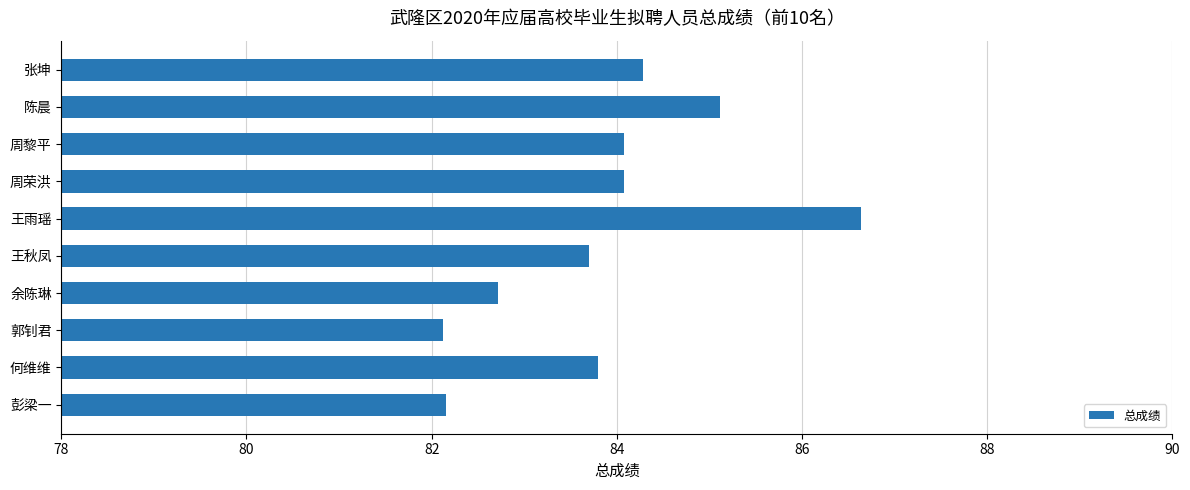

What is the greatest value displayed?

86.6